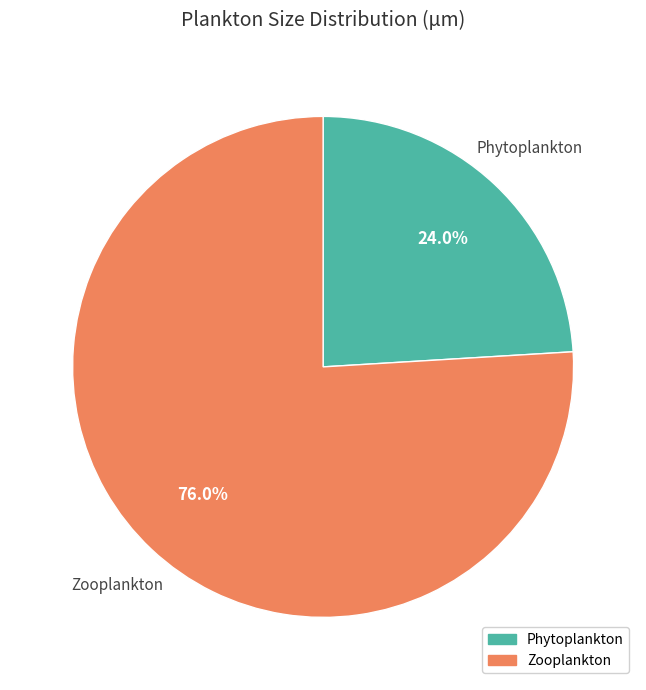

Combined, what portion of the pie is Phytoplankton and Zooplankton?

100.0%